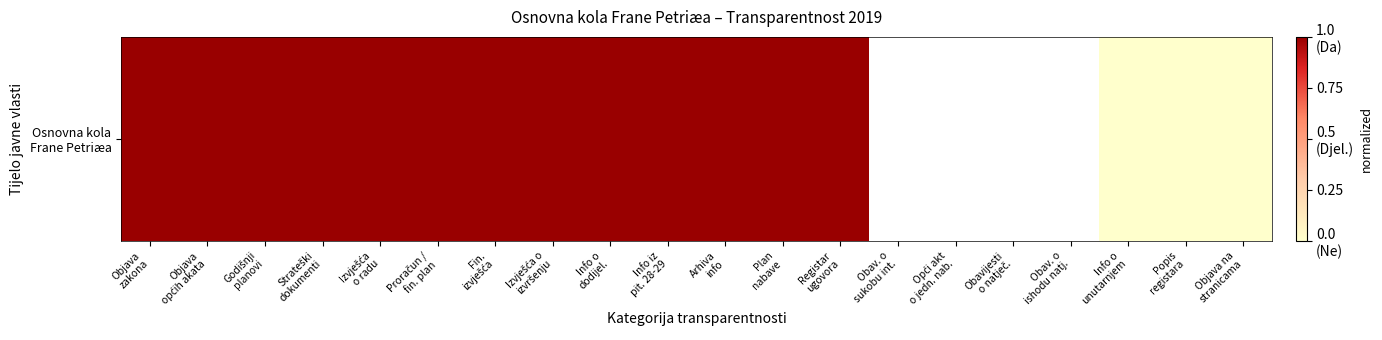

Where is the data nearest to the value 0?

Info o
unutarnjem